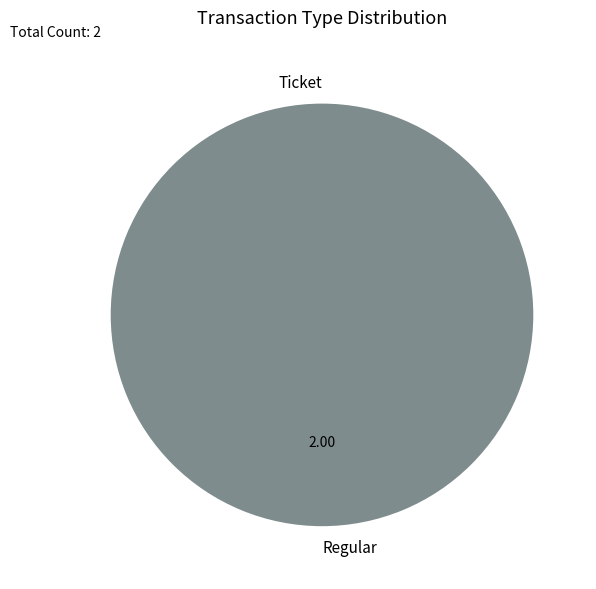

Which category accounts for the majority?

Regular